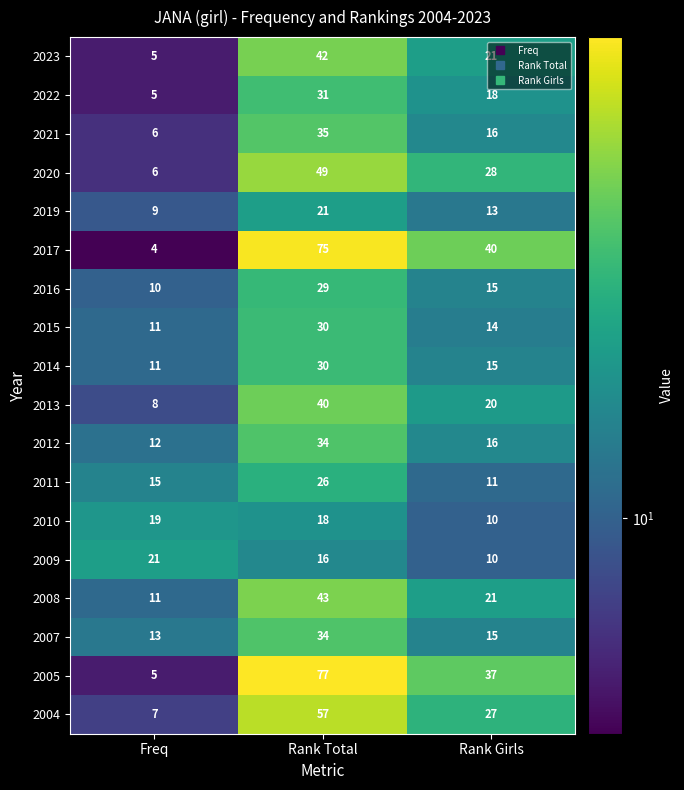

At which category is the sum across all series the highest?

Rank Total